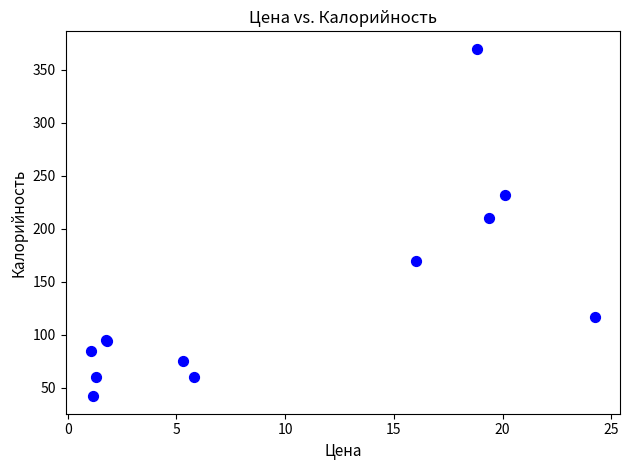

What Y value in the scatter plot is closest to 206?

210.0